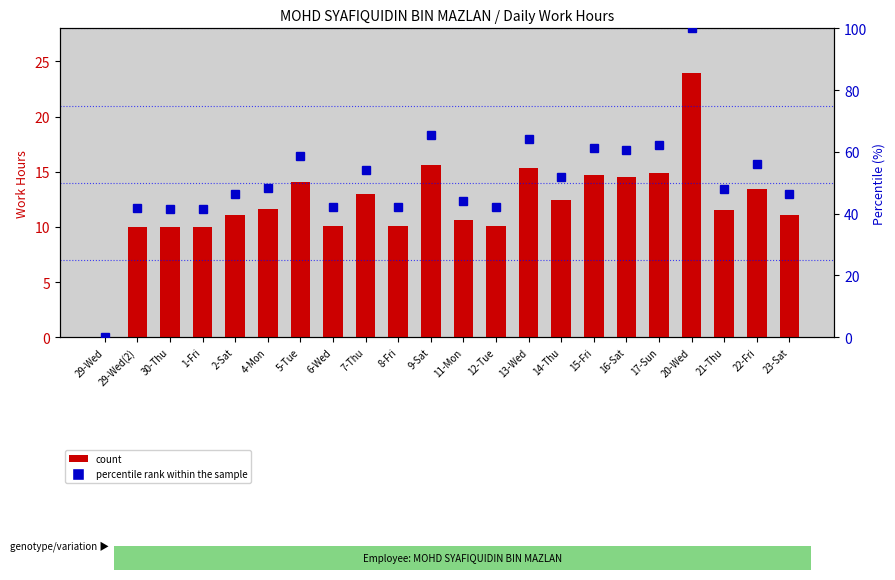

Rank the categories by percentile rank within the sample value from lowest to highest.

29-Wed, 1-Fri, 30-Thu, 29-Wed(2), 8-Fri, 6-Wed, 12-Tue, 11-Mon, 23-Sat, 2-Sat, 21-Thu, 4-Mon, 14-Thu, 7-Thu, 22-Fri, 5-Tue, 16-Sat, 15-Fri, 17-Sun, 13-Wed, 9-Sat, 20-Wed